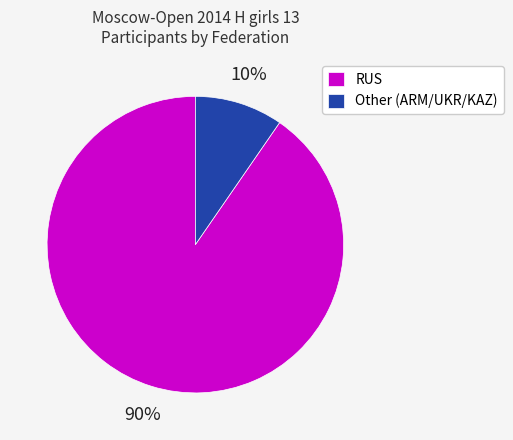

Does any single category account for the majority?

Yes